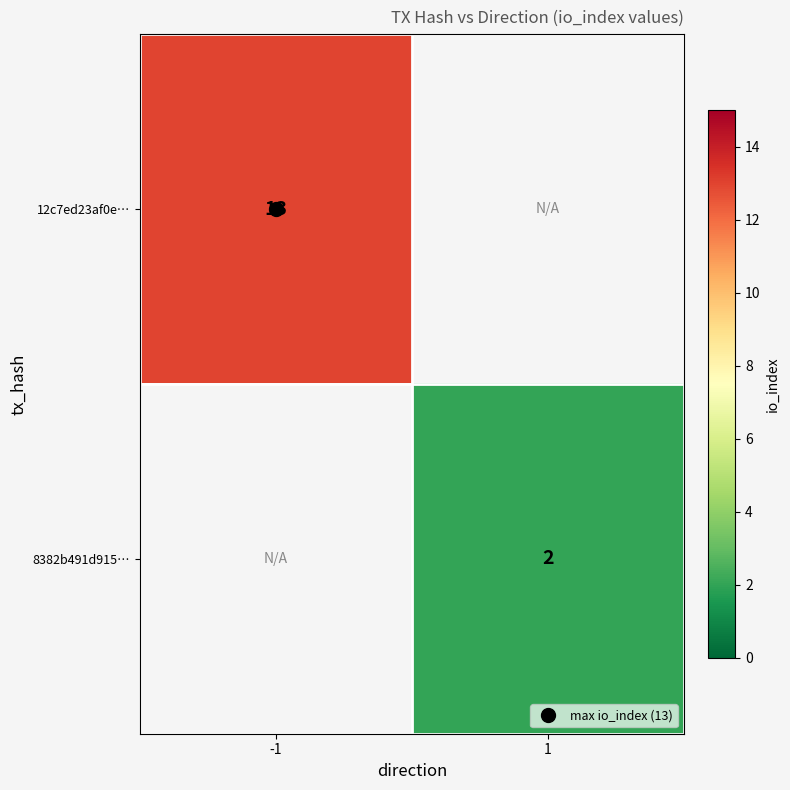

The 8382b491d915… series shows 2.9 at 1. True or false?

False